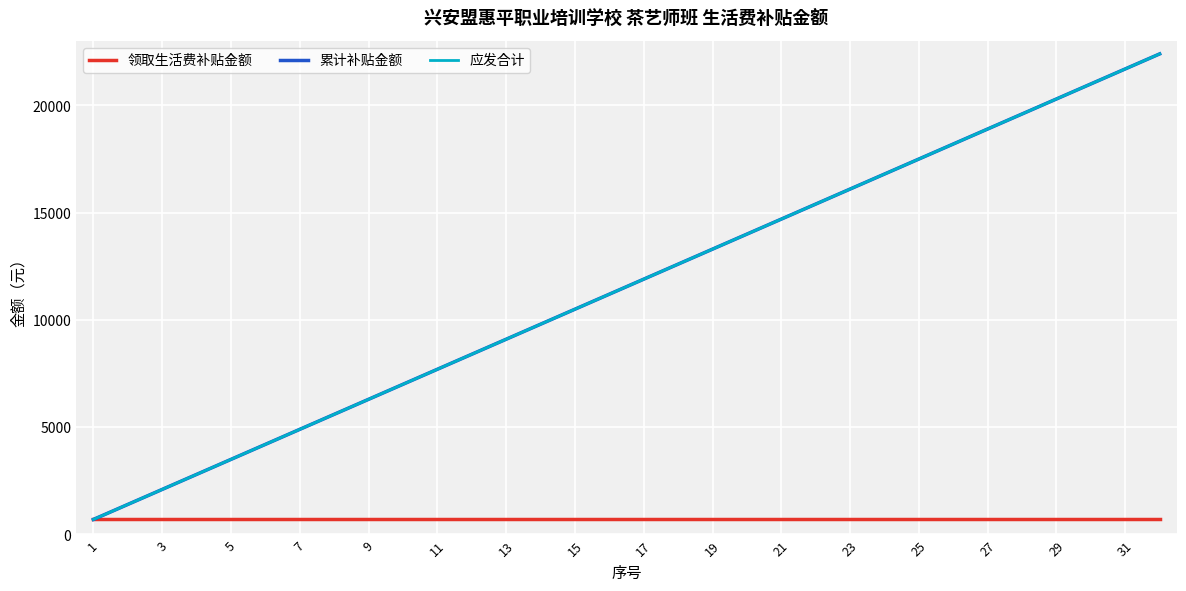

True or false: 累计补贴金额 has more than 0 points higher than both neighbors.

False